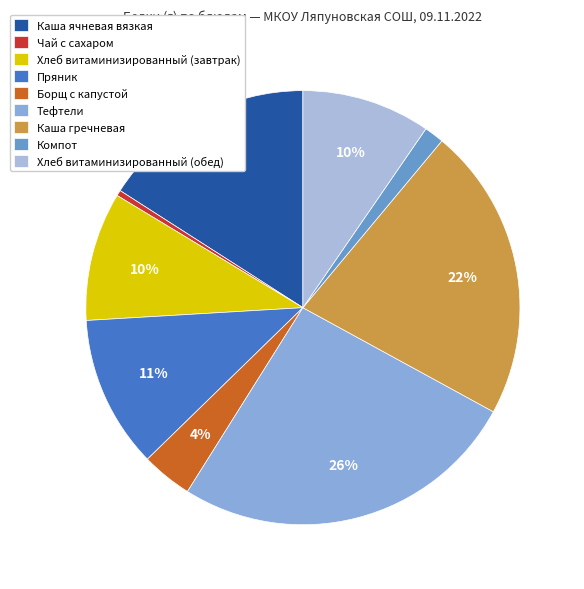

To the nearest percent, what percentage of the pie is Хлеб витаминизированный (завтрак)?

10%